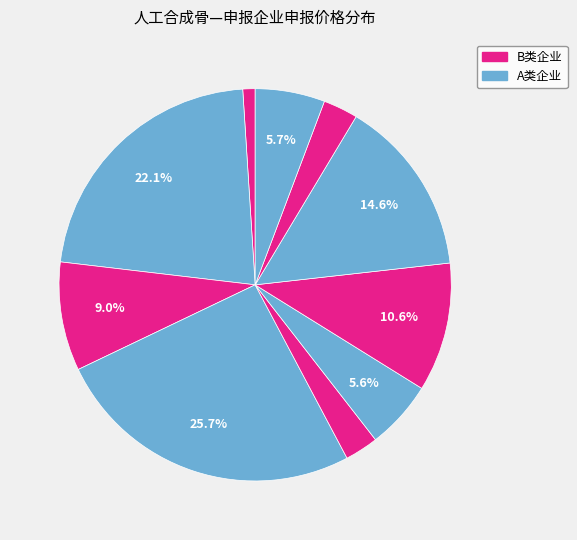

How many segments does this pie chart have?

10